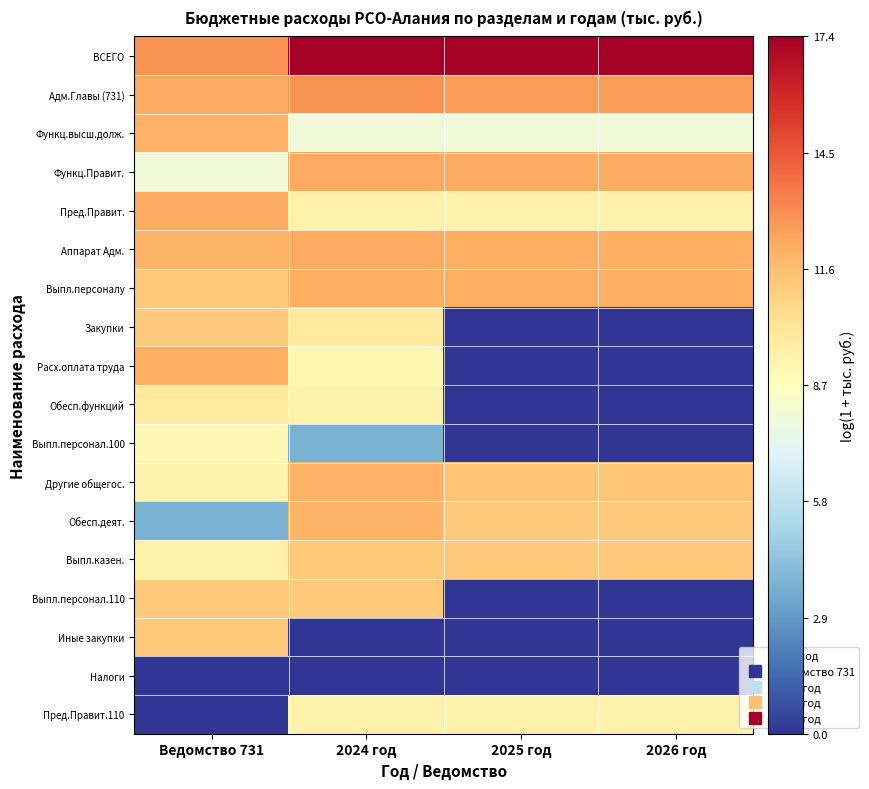

Between 2024 год and 2026 год, which is larger?

2024 год